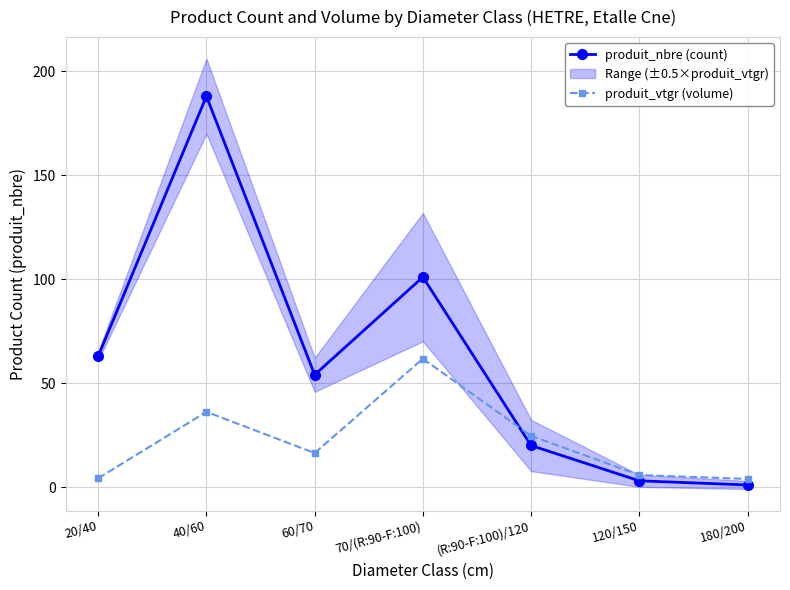

Which series has the largest total across all categories?

produit_nbre (count)